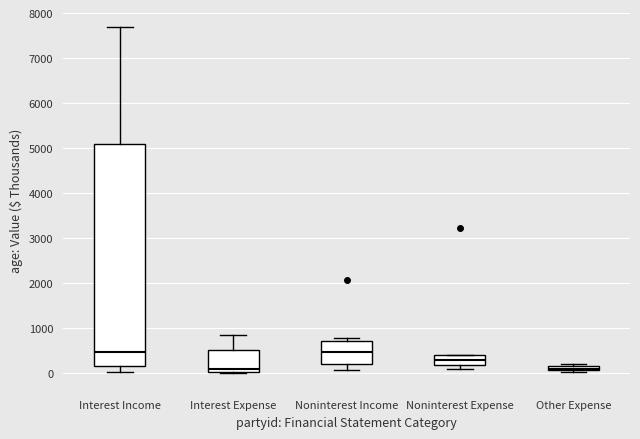

Comparing the boxes themselves (not the whiskers), which one is the tallest?

Interest Income